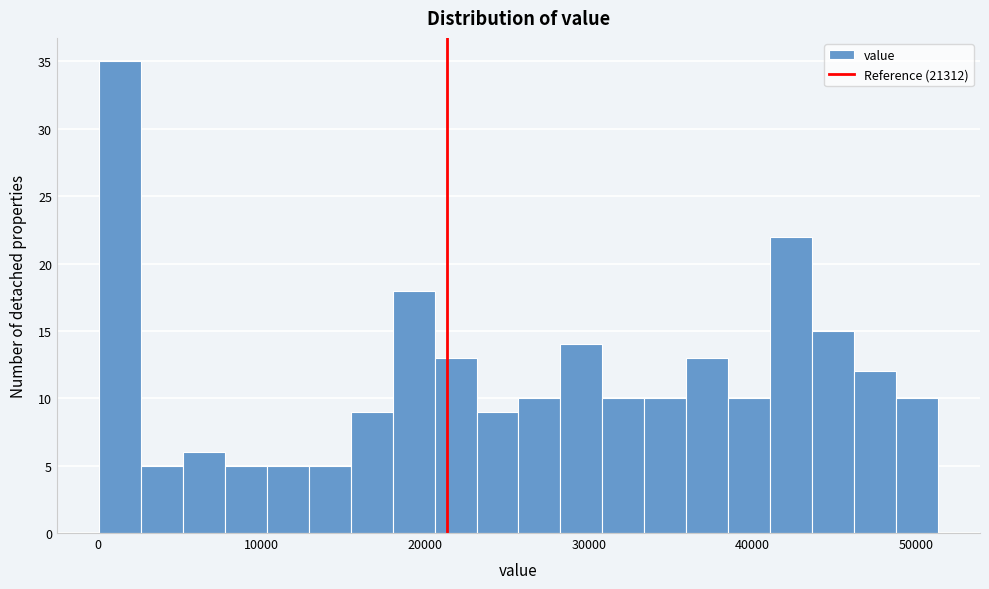

Around what value on the x-axis is the tallest bar? Give the approximate position of its centre, as read against the axis.

1000